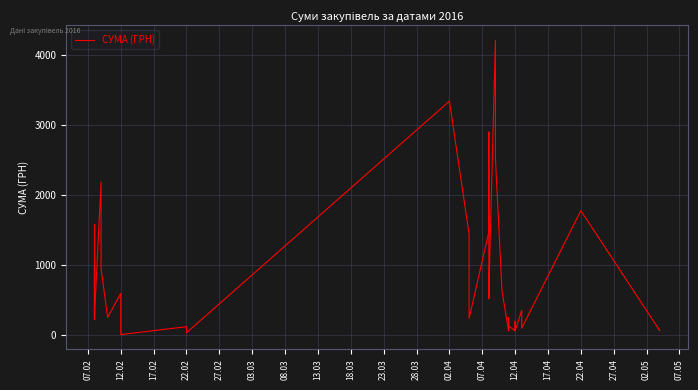

What is the average value?

853.2